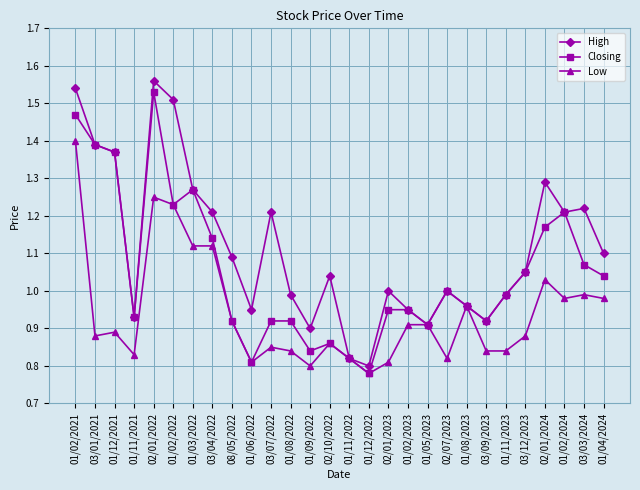

How many interior local valleys does the Closing series have?

7